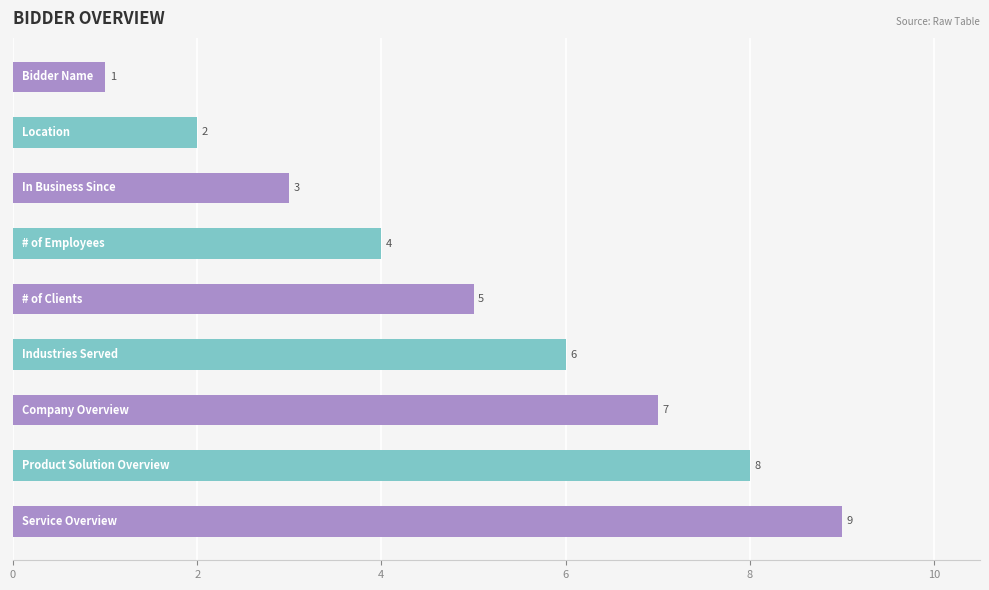

Count the values in the range 3 to 7.

5